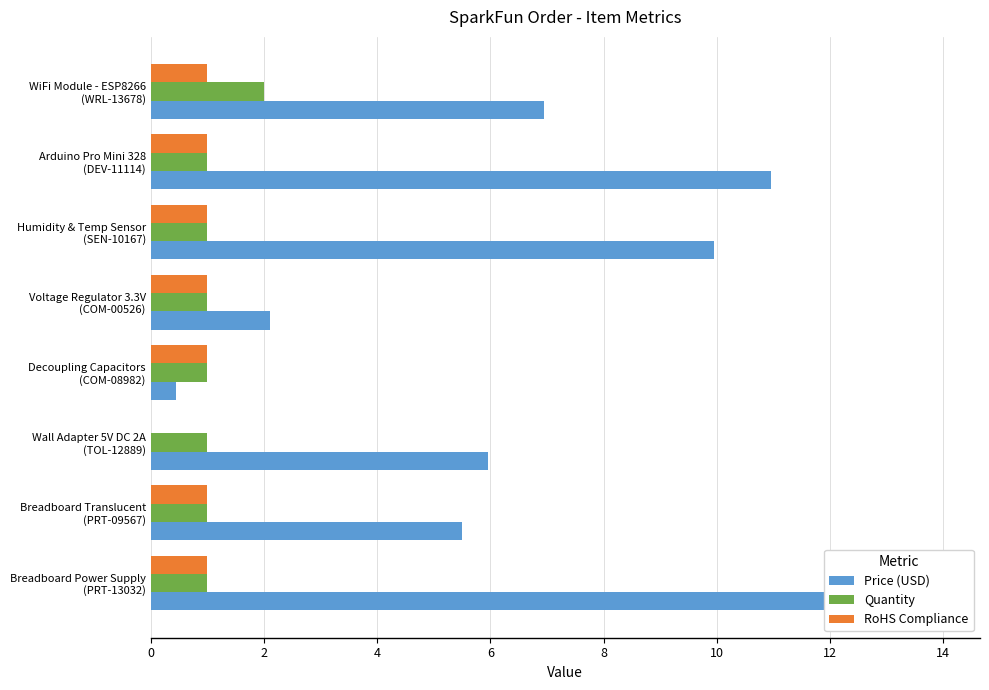

Which has a higher value, Breadboard Power Supply (PRT-13032) or Decoupling Capacitors (COM-08982)?

Breadboard Power Supply (PRT-13032)